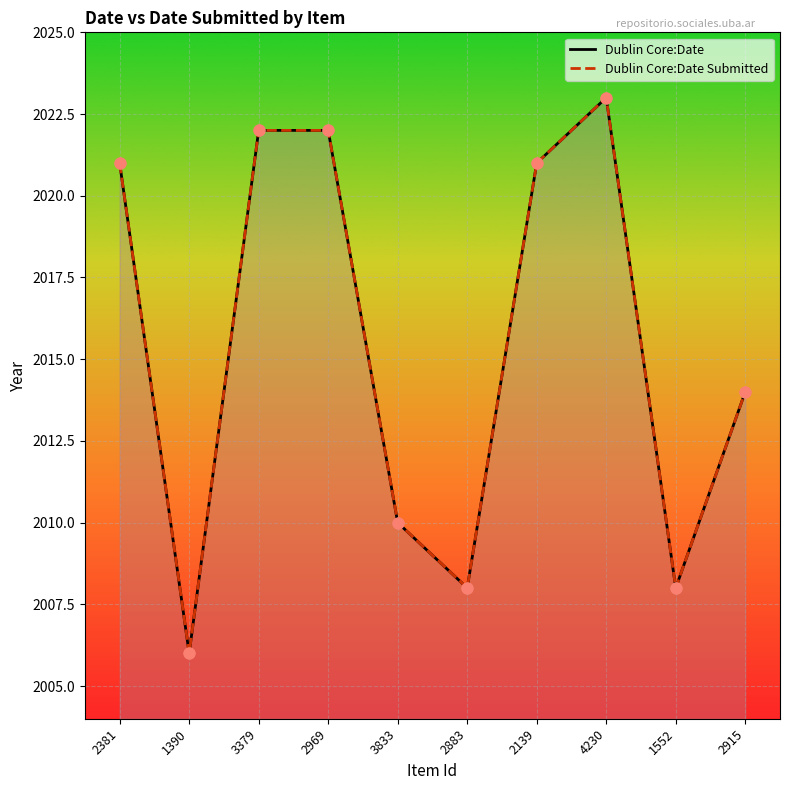

At which category is the sum across all series the highest?

4230